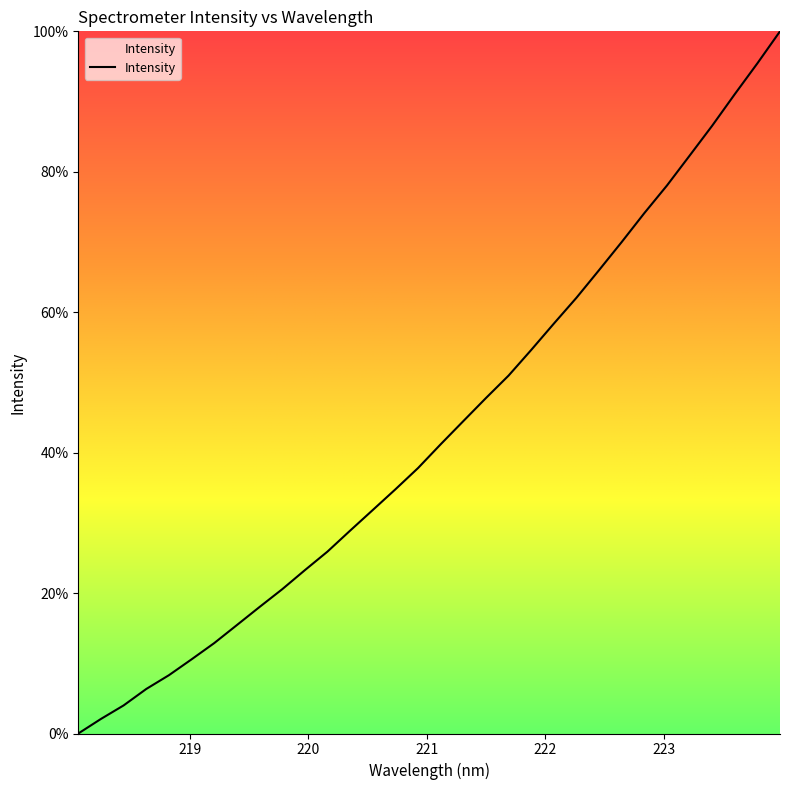

What is the difference between the maximum and minimum values?

100.0